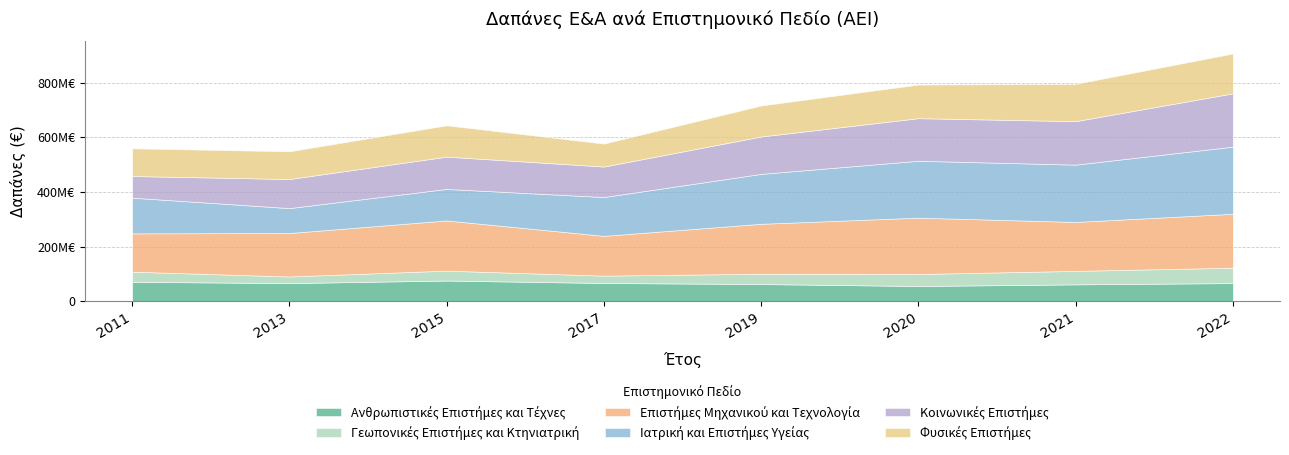

True or false: Ιατρική και Επιστήμες Υγείας and Κοινωνικές Επιστήμες intersect in this chart.

True